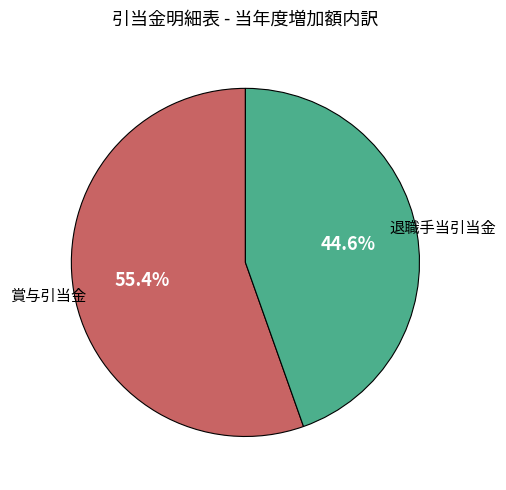

What percentage is NOT represented by 賞与引当金?

44.6%